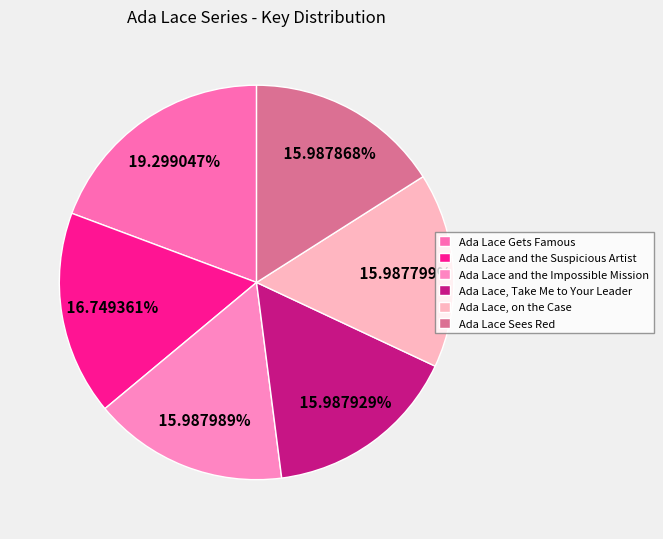

What percentage is the Ada Lace and the Suspicious Artist slice, to the nearest percent?

17%